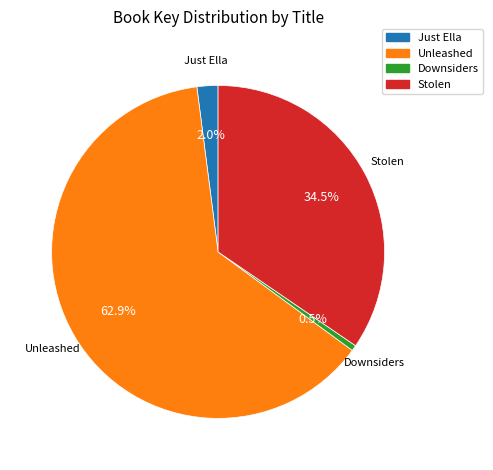

Rank the categories by value from lowest to highest.

Downsiders, Just Ella, Stolen, Unleashed